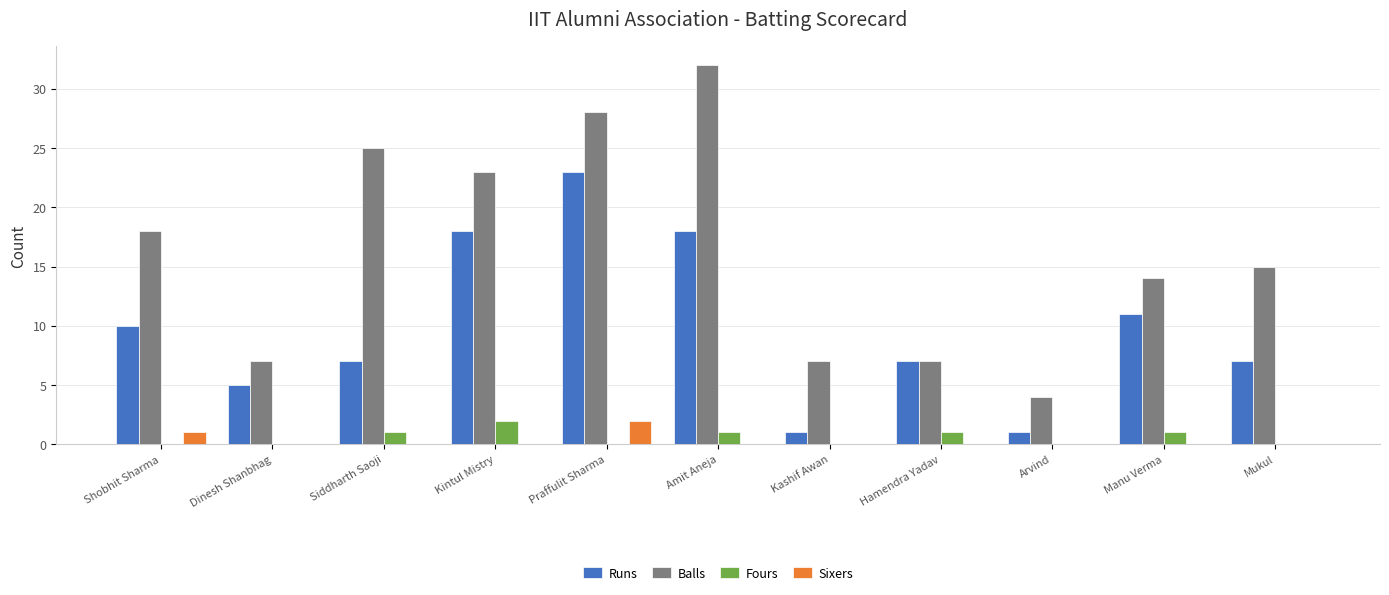

Which series has the largest range (max minus min)?

Balls